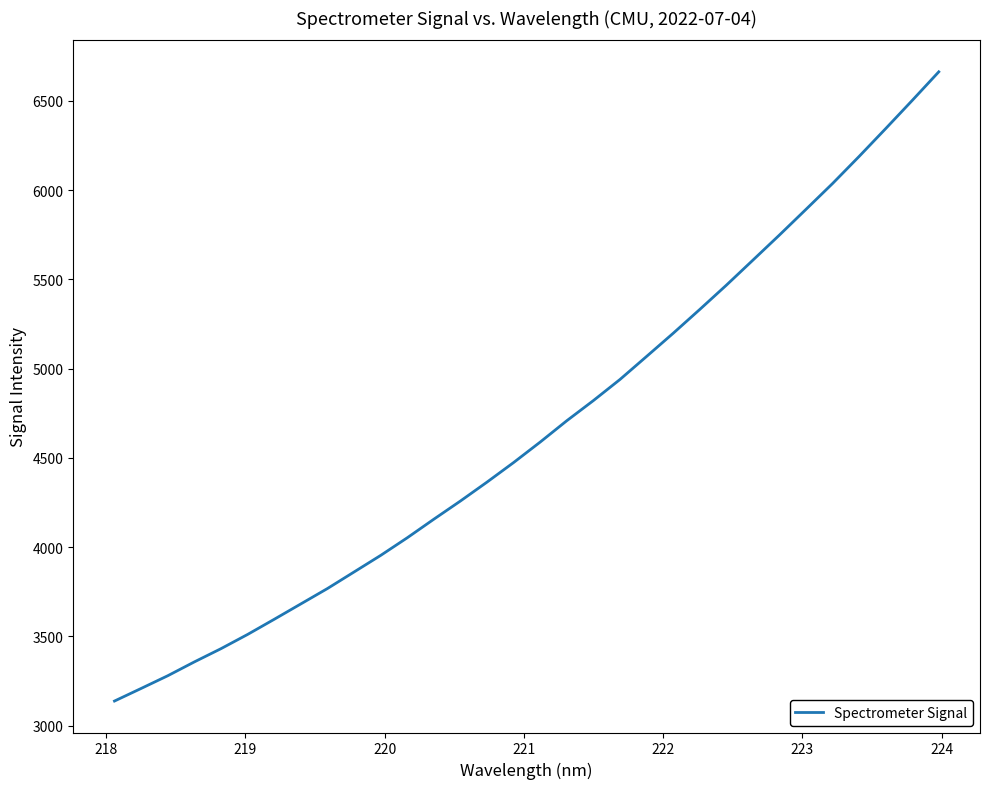

What is the smallest value displayed?

3138.0